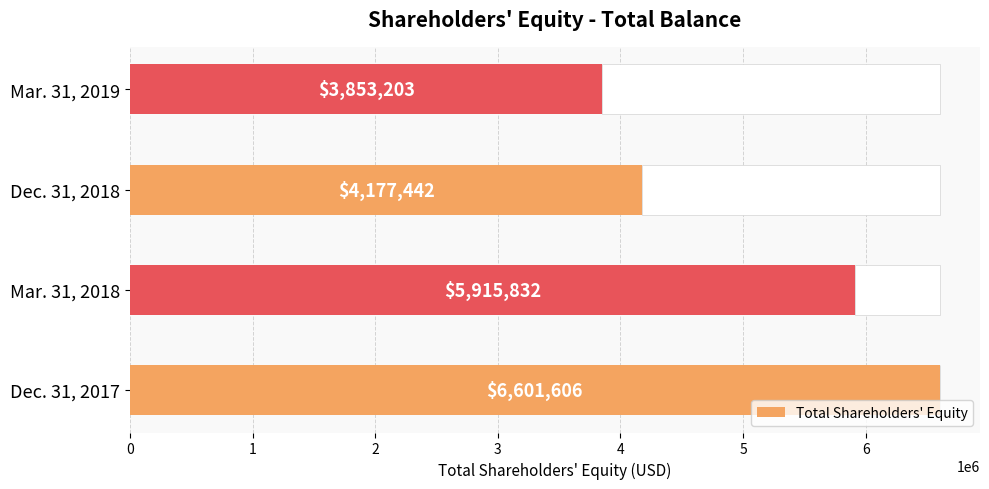

What is the difference between the second highest and minimum values in the Total Shareholders' Equity series?

2062629